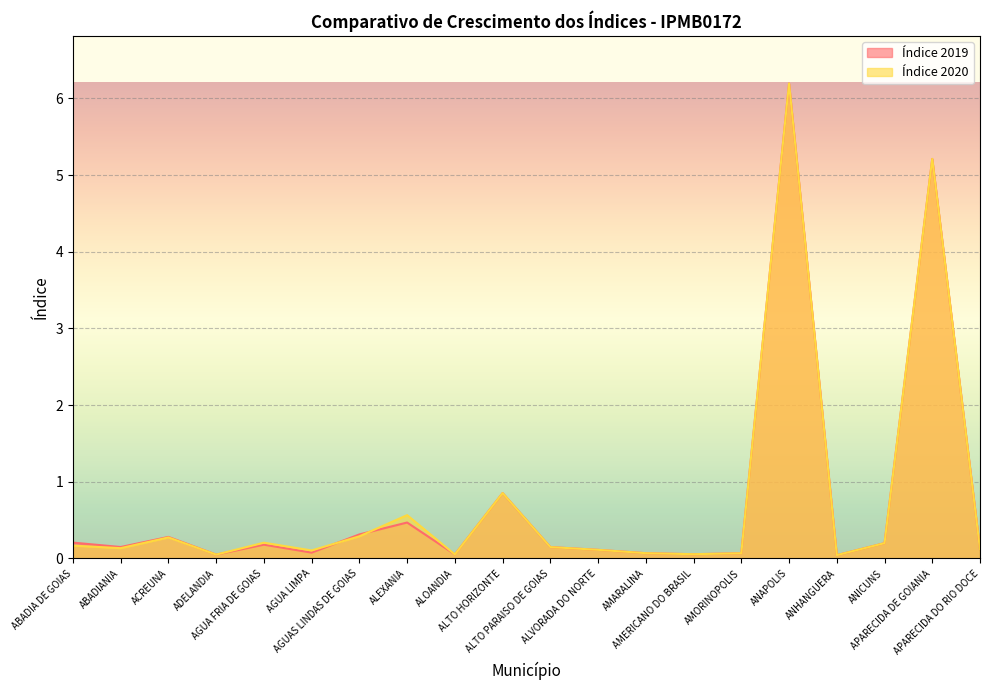

At how many categories does at least one series exceed 4?

2